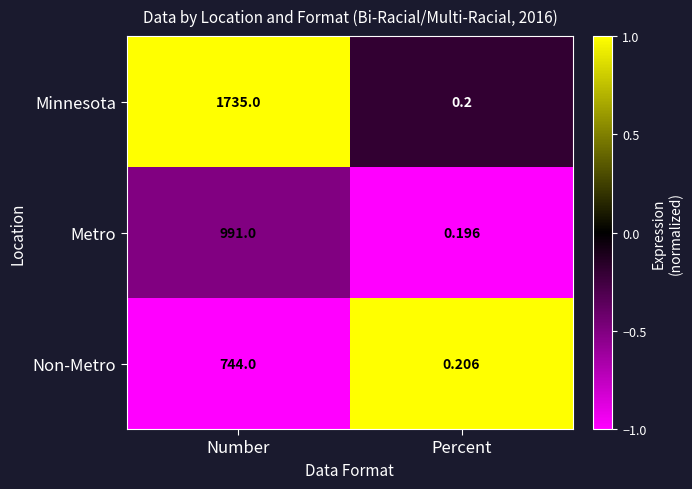

Which category has the highest value in the Metro series?

Number